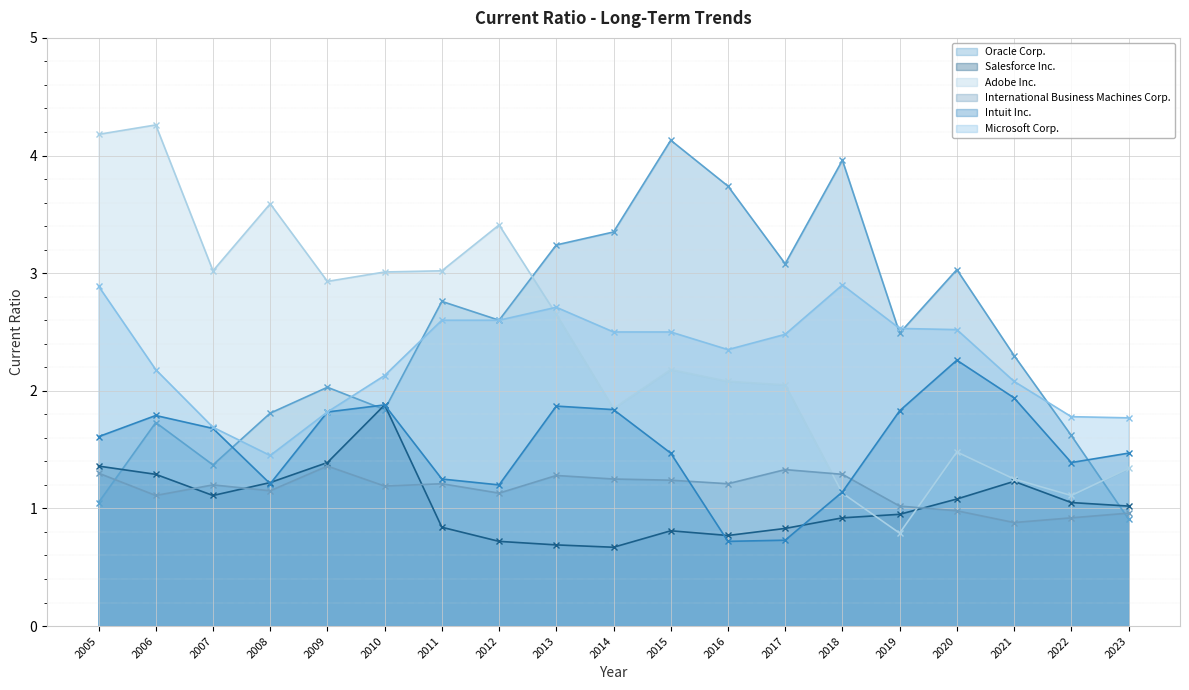

Between 2005 and 2011, which series saw the biggest shift?

Oracle Corp.